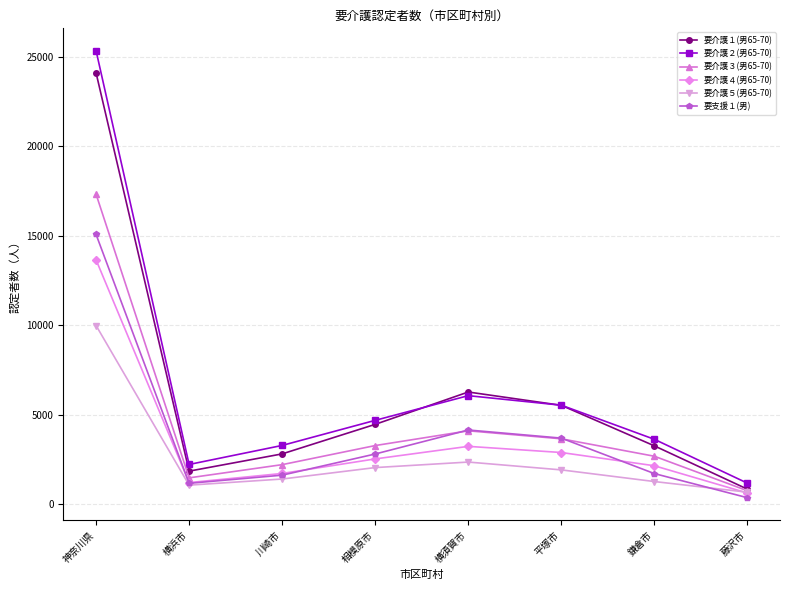

How many interior local peaks does the 要介護５(男65-70) series have?

1